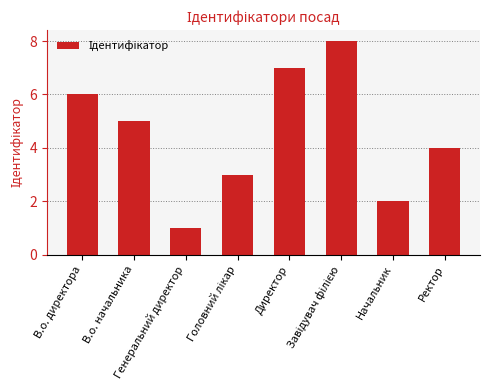

Count the number of data series in this chart.

1